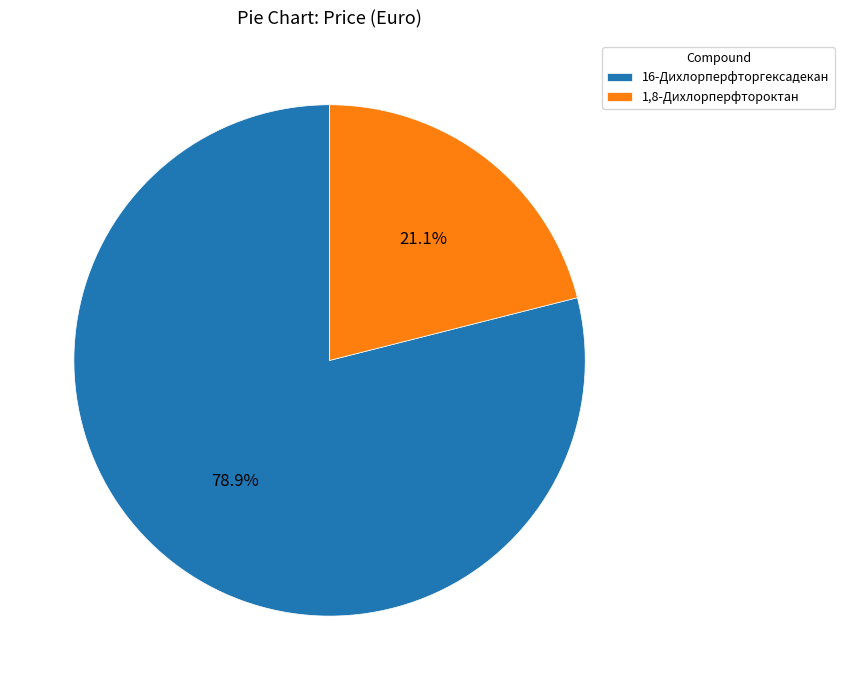

The 16-Дихлорперфторгексадекан slice represents 73% of the pie. True or false?

False